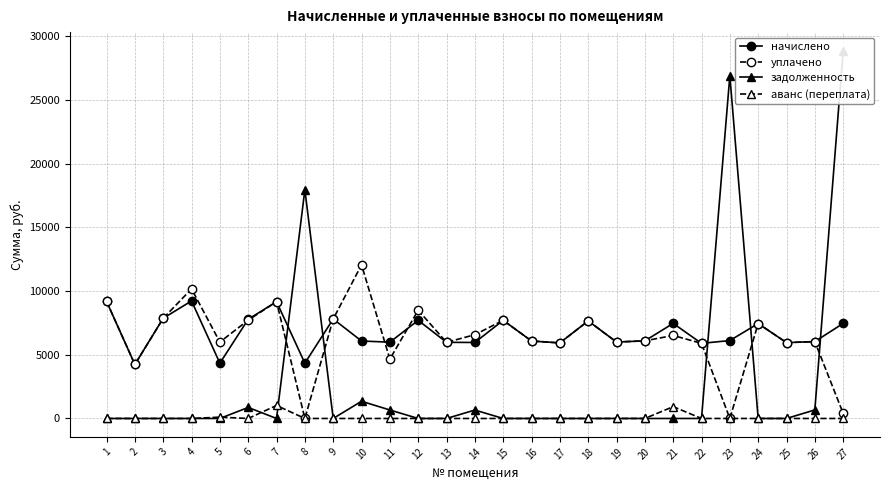

Where do задолженность and уплачено first cross each other?

7 and 8